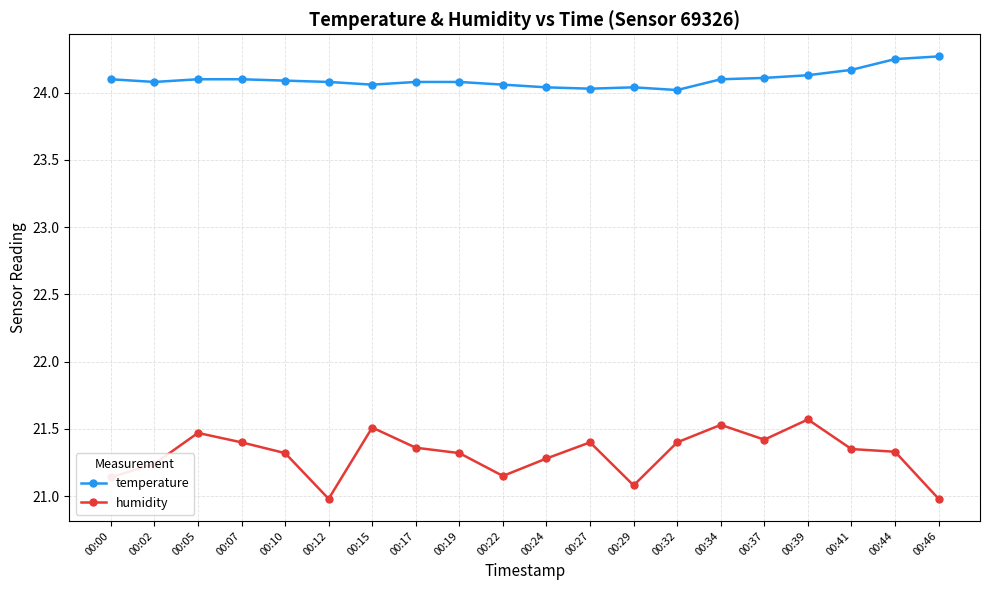

Does the chart display data point markers on the line(s)?

Yes